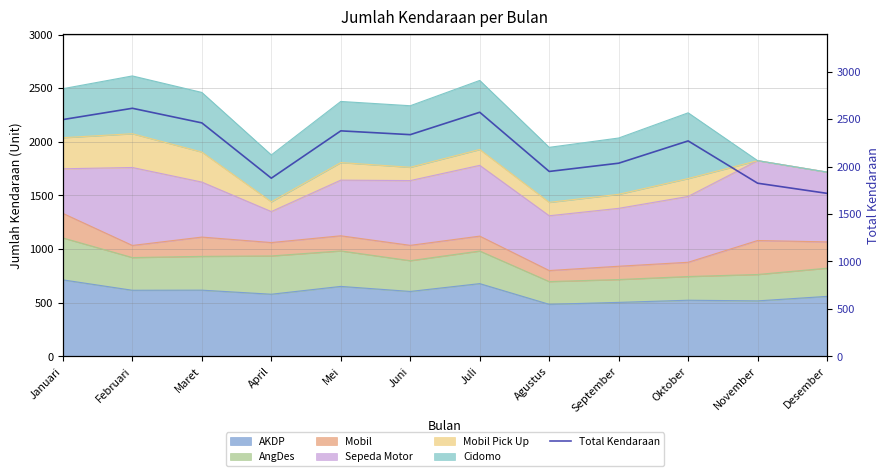

Reading right to left, extract all data points from this chart.

Desember=1718	November=1825	Oktober=2271	September=2036	Agustus=1949	Juli=2573	Juni=2337	Mei=2377	April=1878	Maret=2461	Februari=2615	Januari=2496